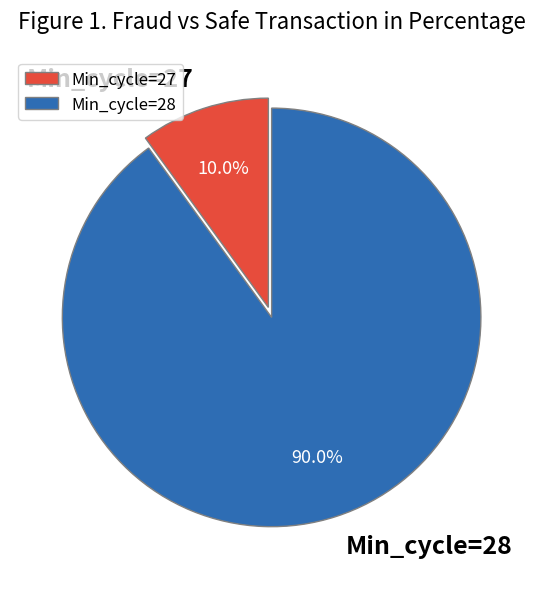

What is the smallest slice in the pie chart?

Min_cycle=27